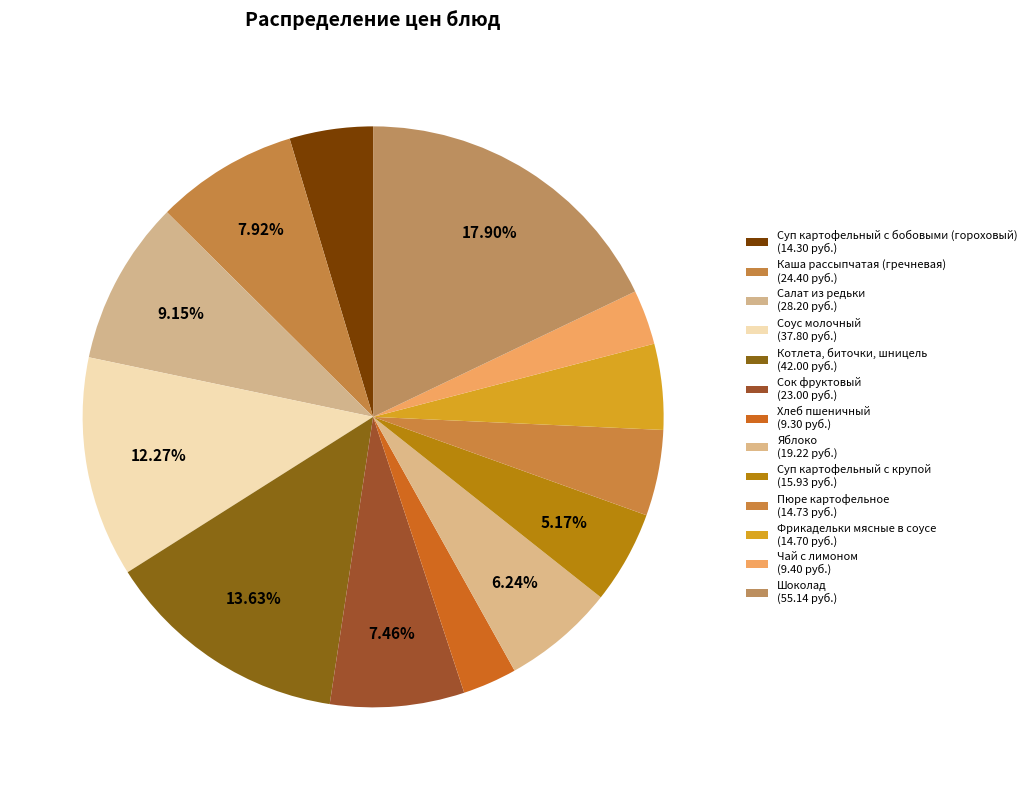

What is the ratio of the value at Яблоко to the value at Каша рассыпчатая (гречневая)?

0.8